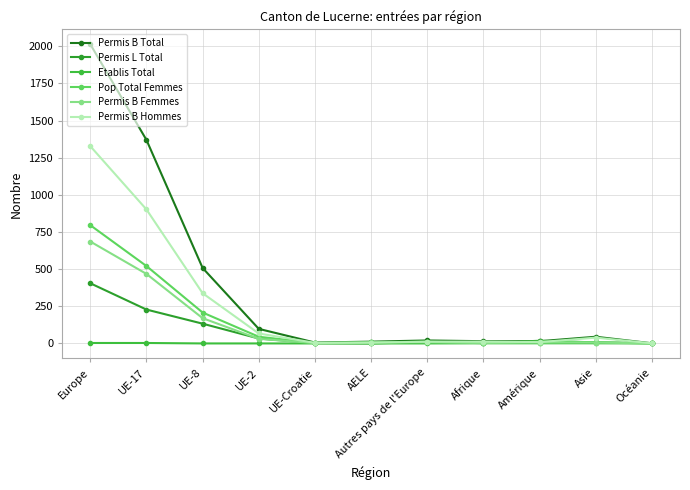

How many distinct data groups are displayed?

6